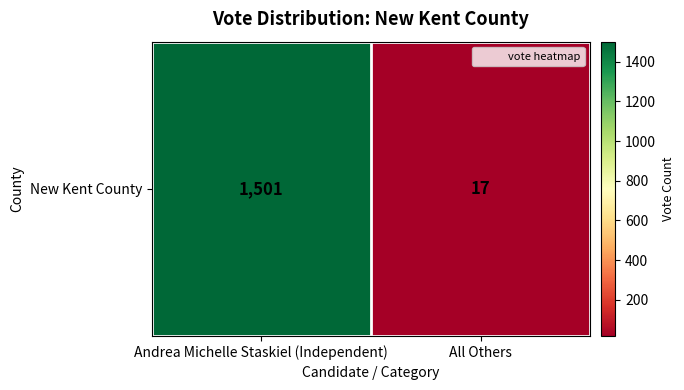

What is the maximum value shown in the chart?

1501